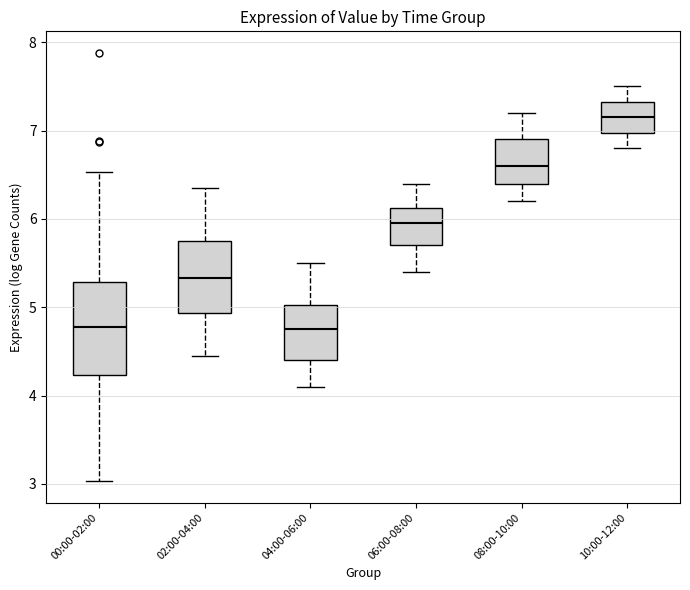

Which box is the tallest, from its lower edge to its upper edge?

00:00-02:00